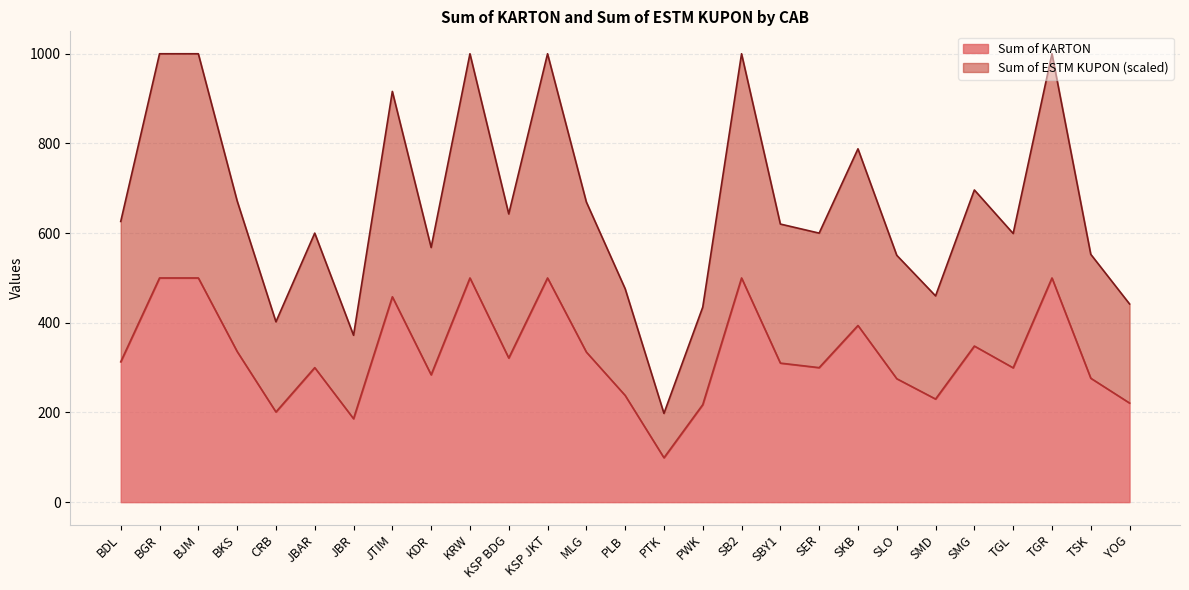

What position from the right is SMD?

6